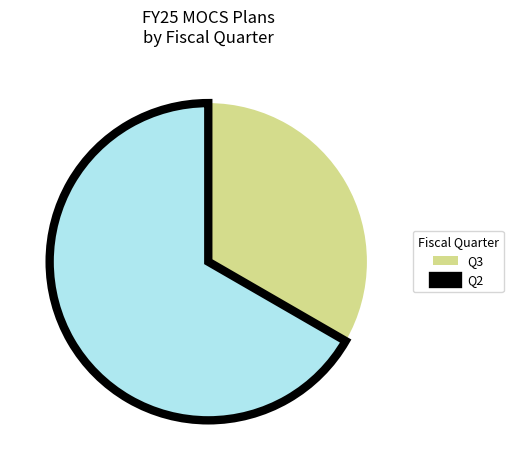

Combined, do Q3 and Q2 account for over 50%?

Yes